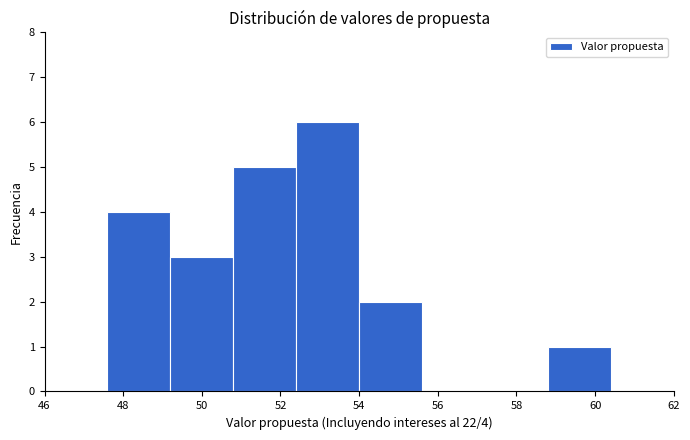

Which range on the x-axis has the tallest bar?

52.4 to 54.0